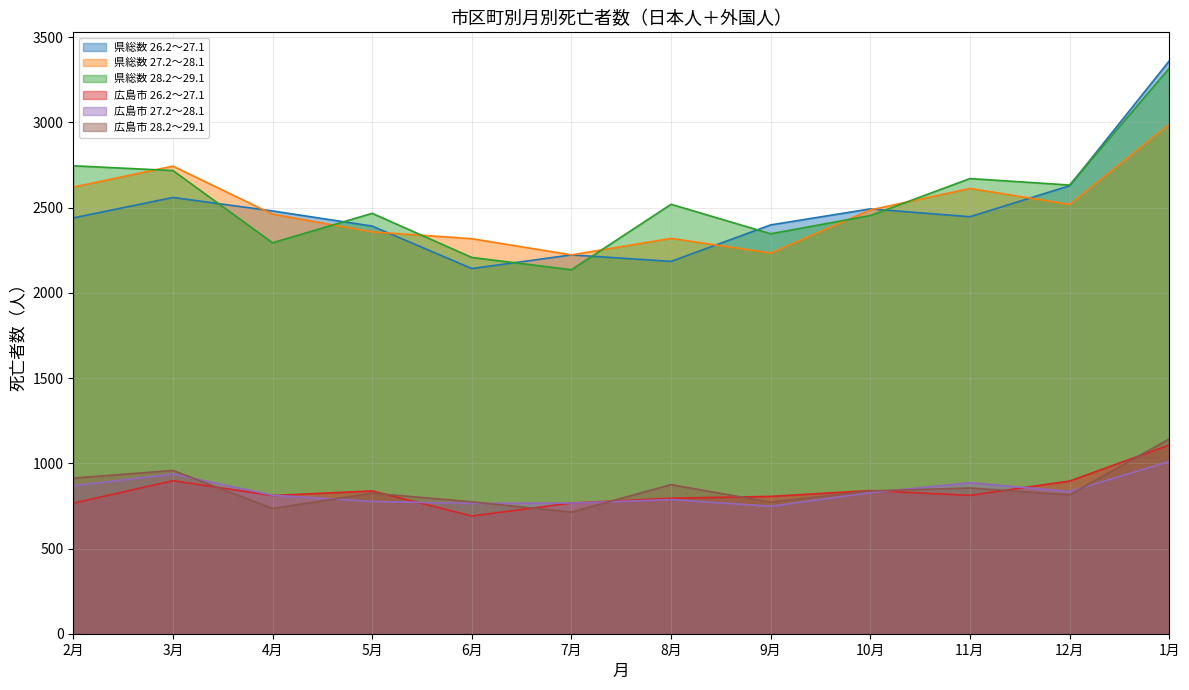

Count the number of categories in the chart.

12